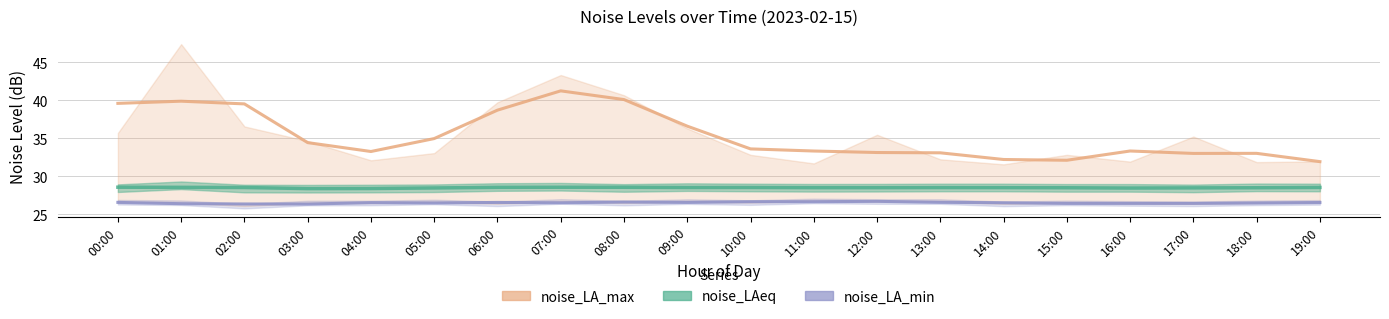

Rank the series by their maximum value, from lowest to highest.

noise_LA_min, noise_LAeq, noise_LA_max